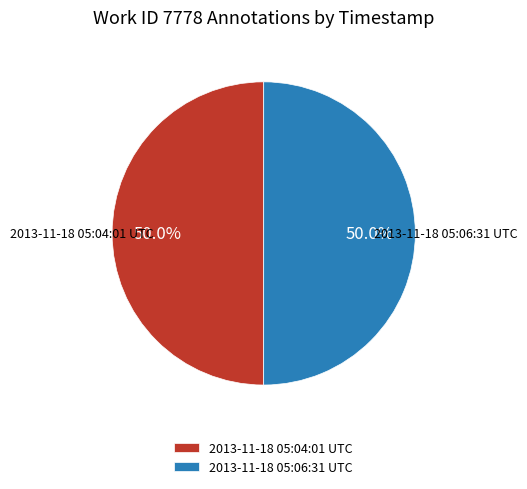

To the nearest percent, what is the combined percentage of 2013-11-18 05:04:01 UTC and 2013-11-18 05:06:31 UTC?

100%